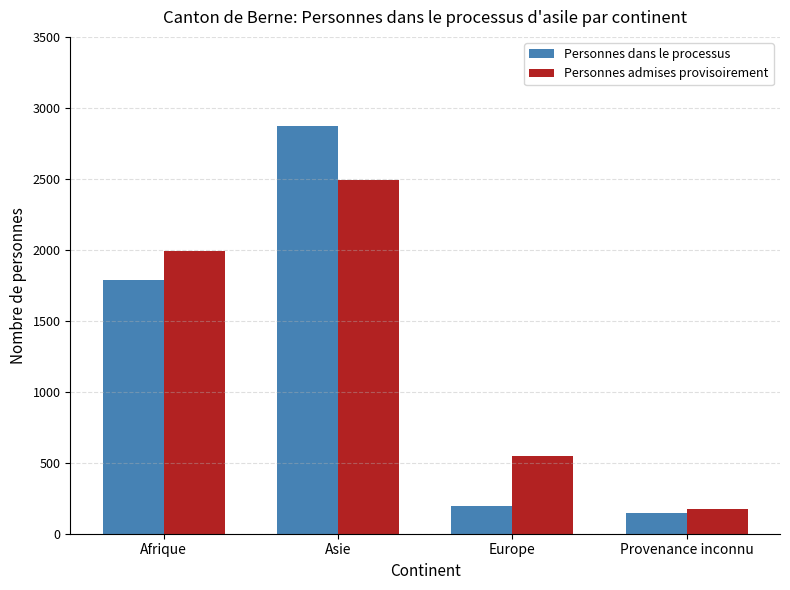

What is the average value of the Personnes admises provisoirement series?

1304